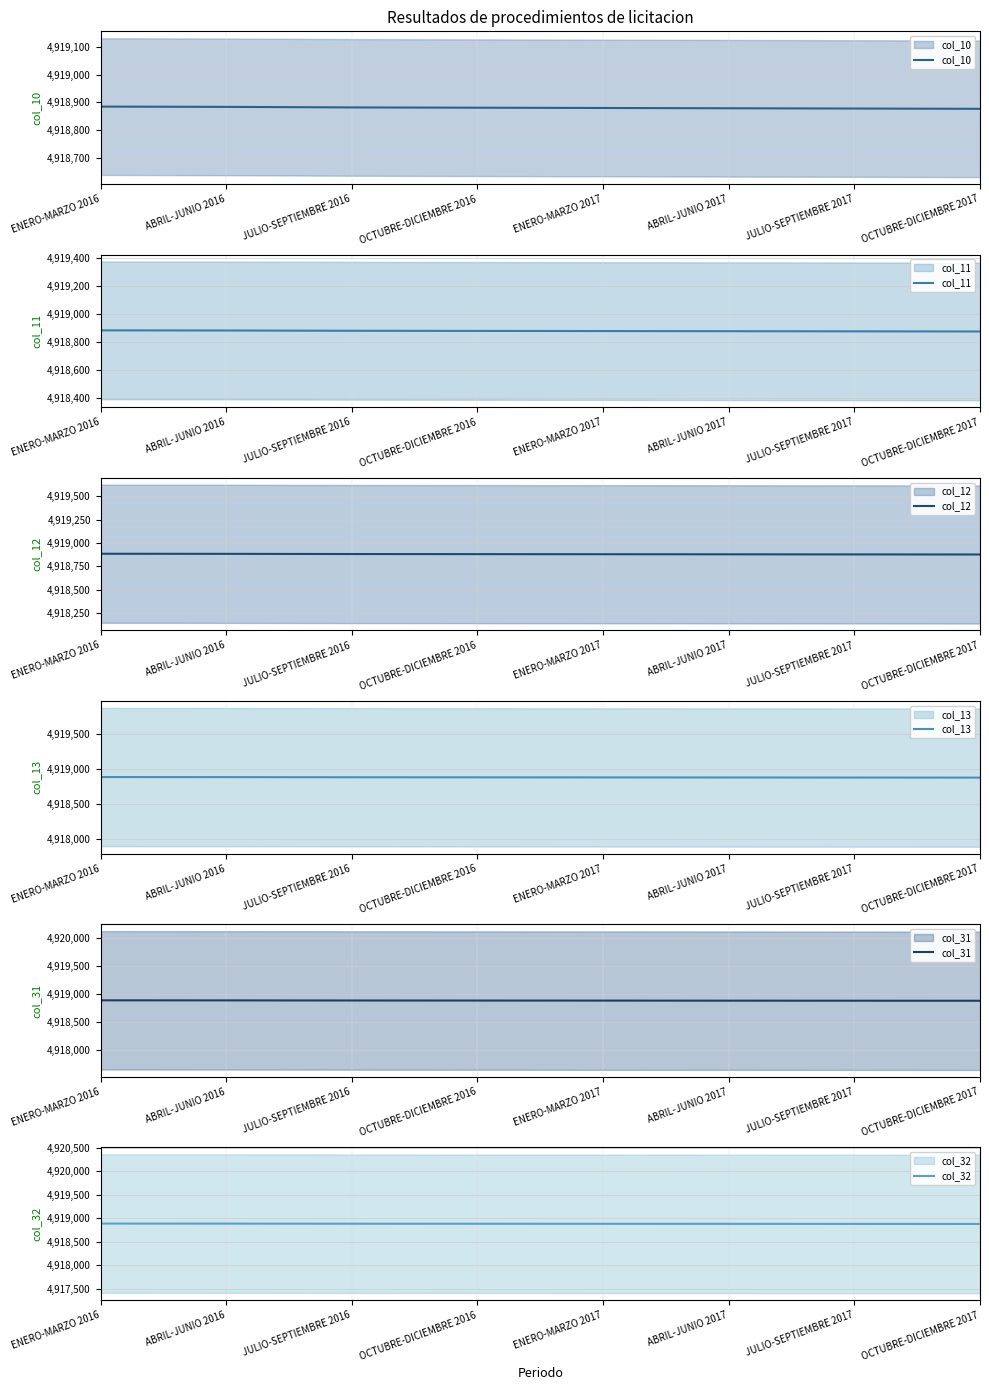

Which series changed the most between ABRIL-JUNIO 2016 and ENERO-MARZO 2017?

col_10